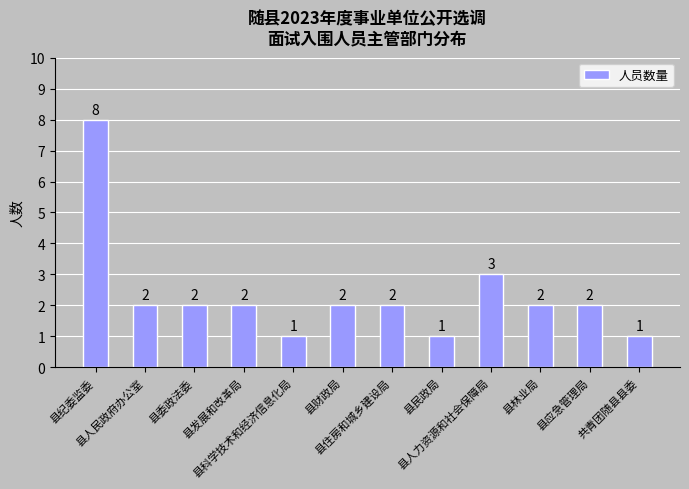

What is the value of the 1st bar from the left?

8